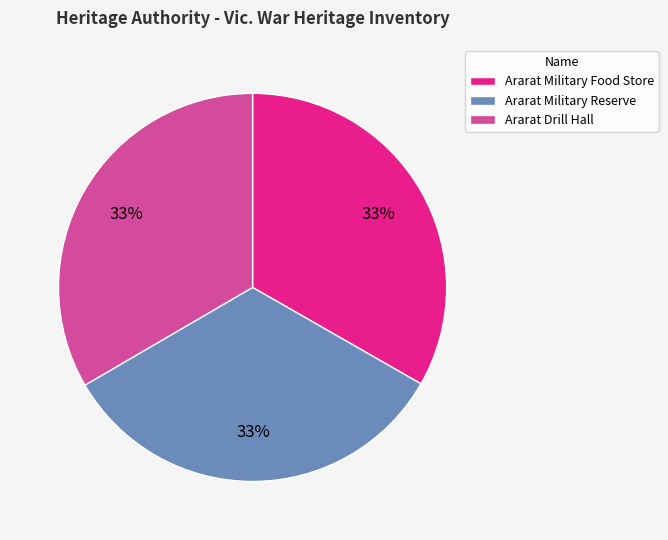

Combined, do Ararat Military Food Store and Ararat Military Reserve account for over 50%?

Yes